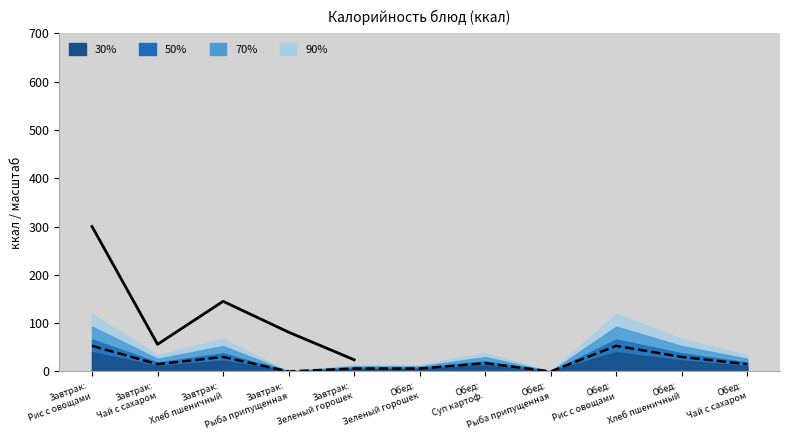

Does the chart have visible grid lines?

No